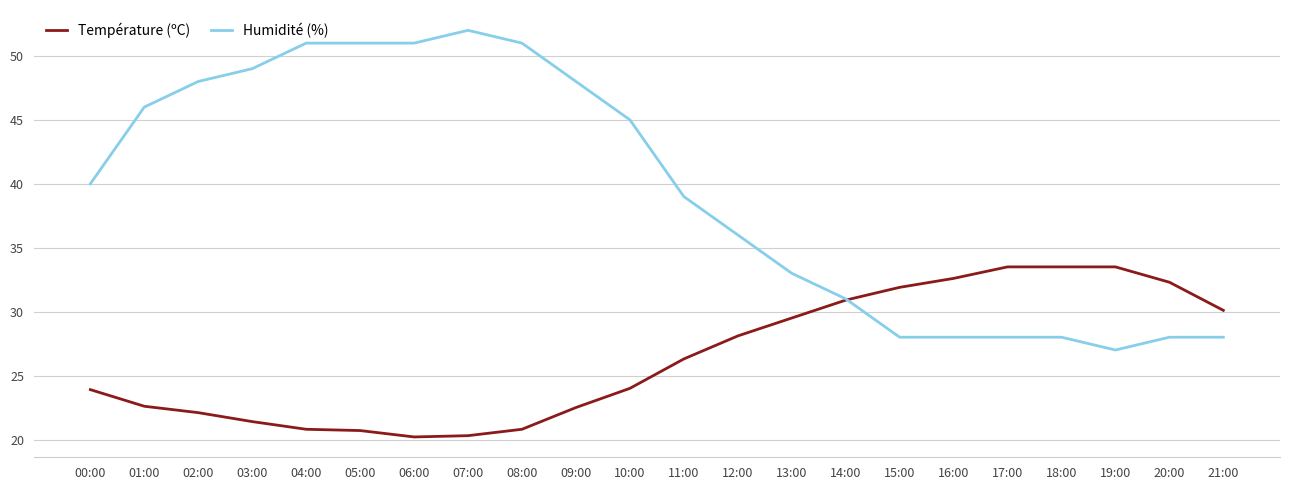

Does the chart display data point markers on the line(s)?

No